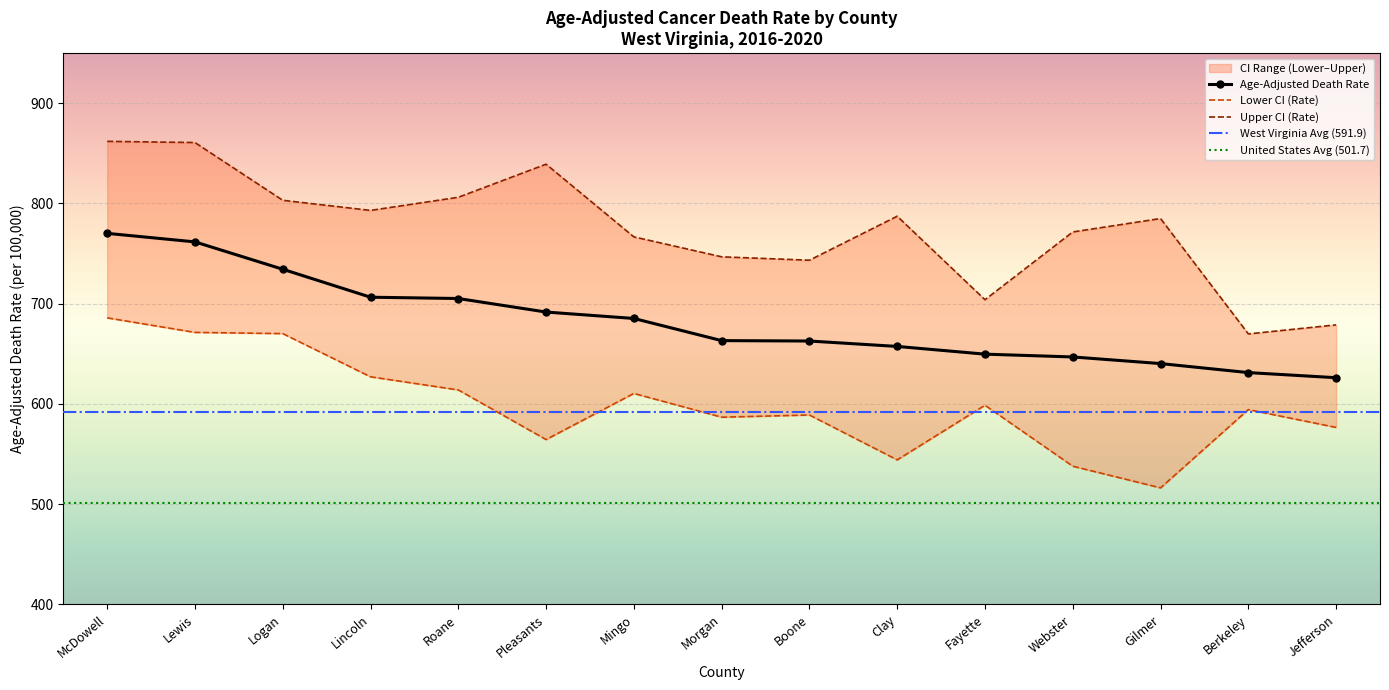

What is the value of the Age-Adjusted Death Rate point at the 4th from the left?

706.5